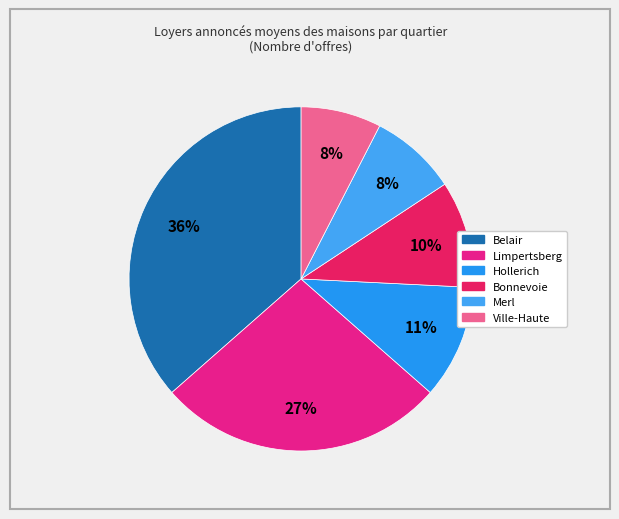

To the nearest percent, what portion does Limpertsberg represent?

27%